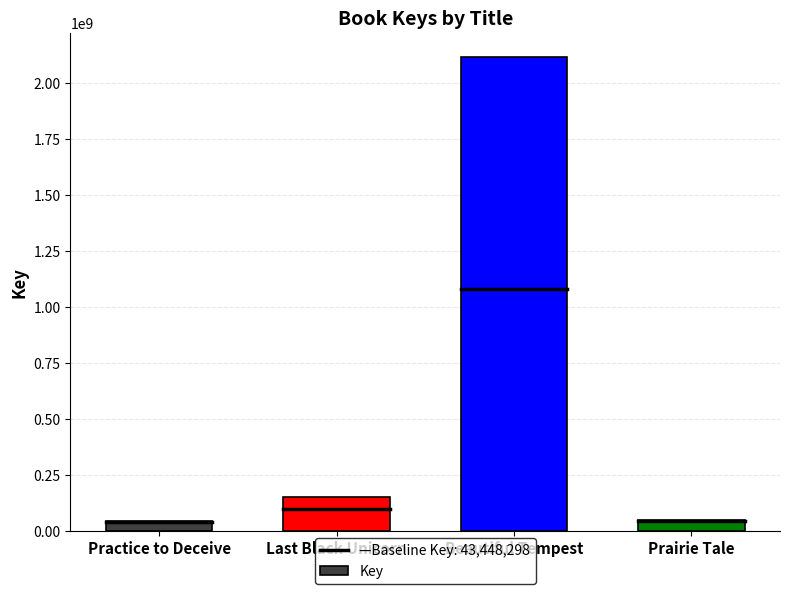

How many distinct data groups are displayed?

1